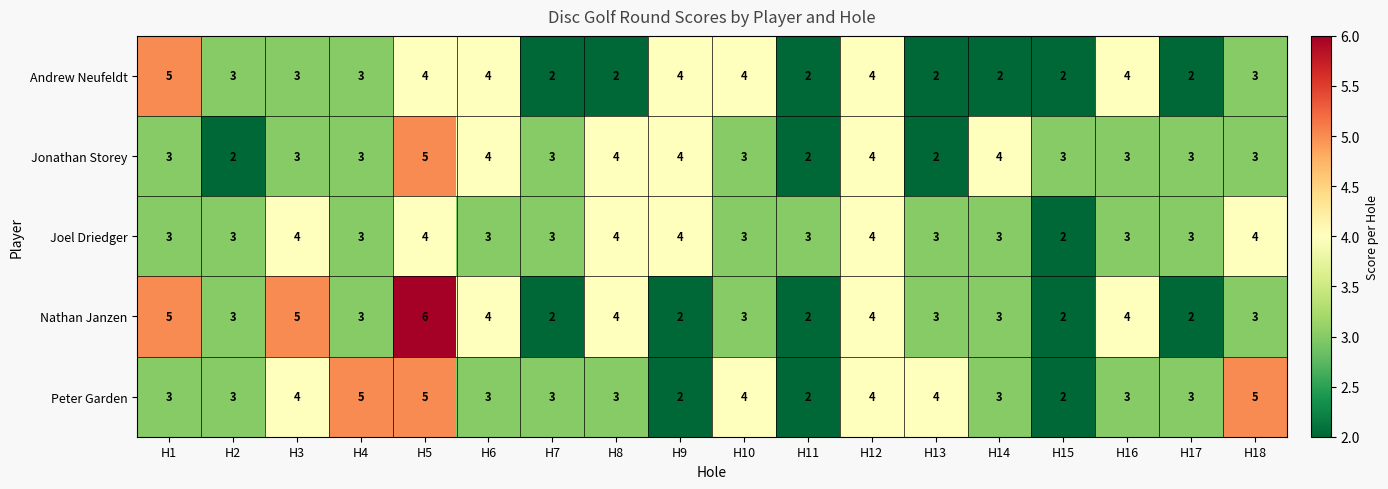

Which series has the largest total across all categories?

Peter Garden